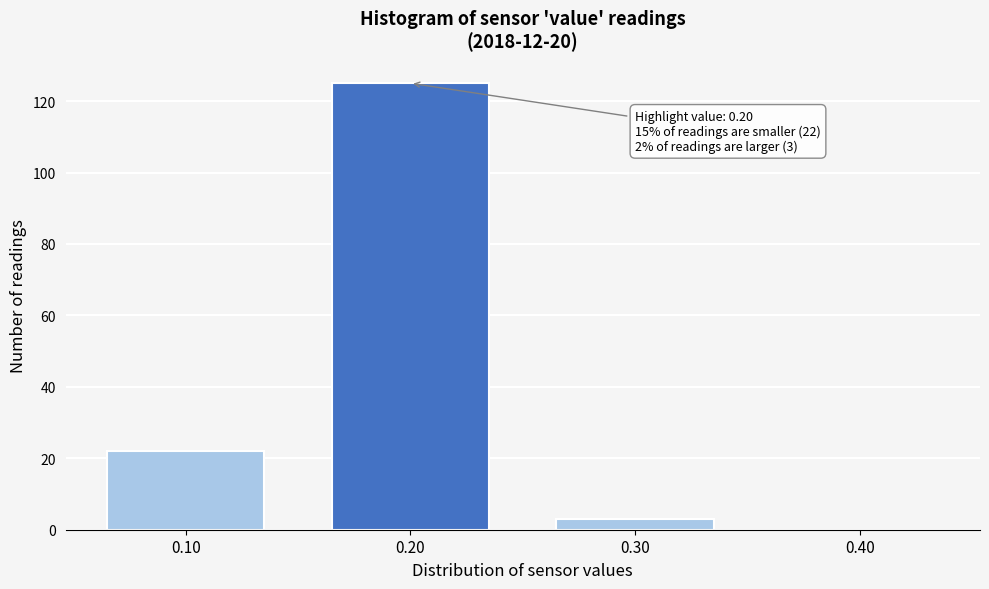

Reading left to right, list all the values displayed in this chart.

0.10=22	0.20=125	0.30=3	0.40=0